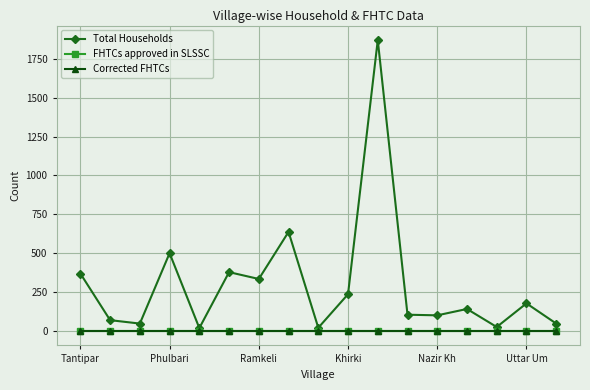

What is the difference between the maximum and minimum values in the Total Households series?

1853